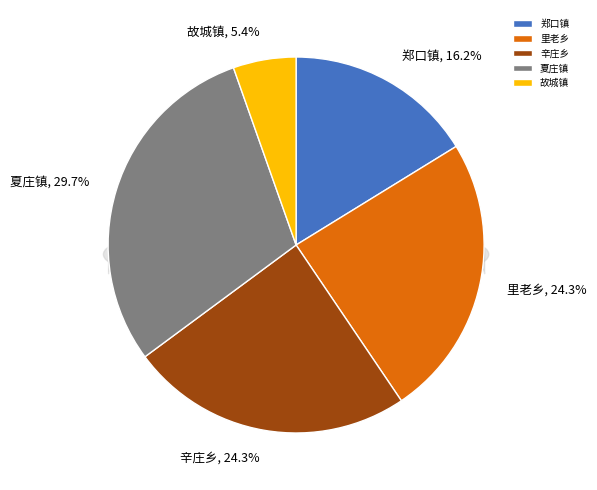

The 夏庄镇 slice represents 30% of the pie. True or false?

True